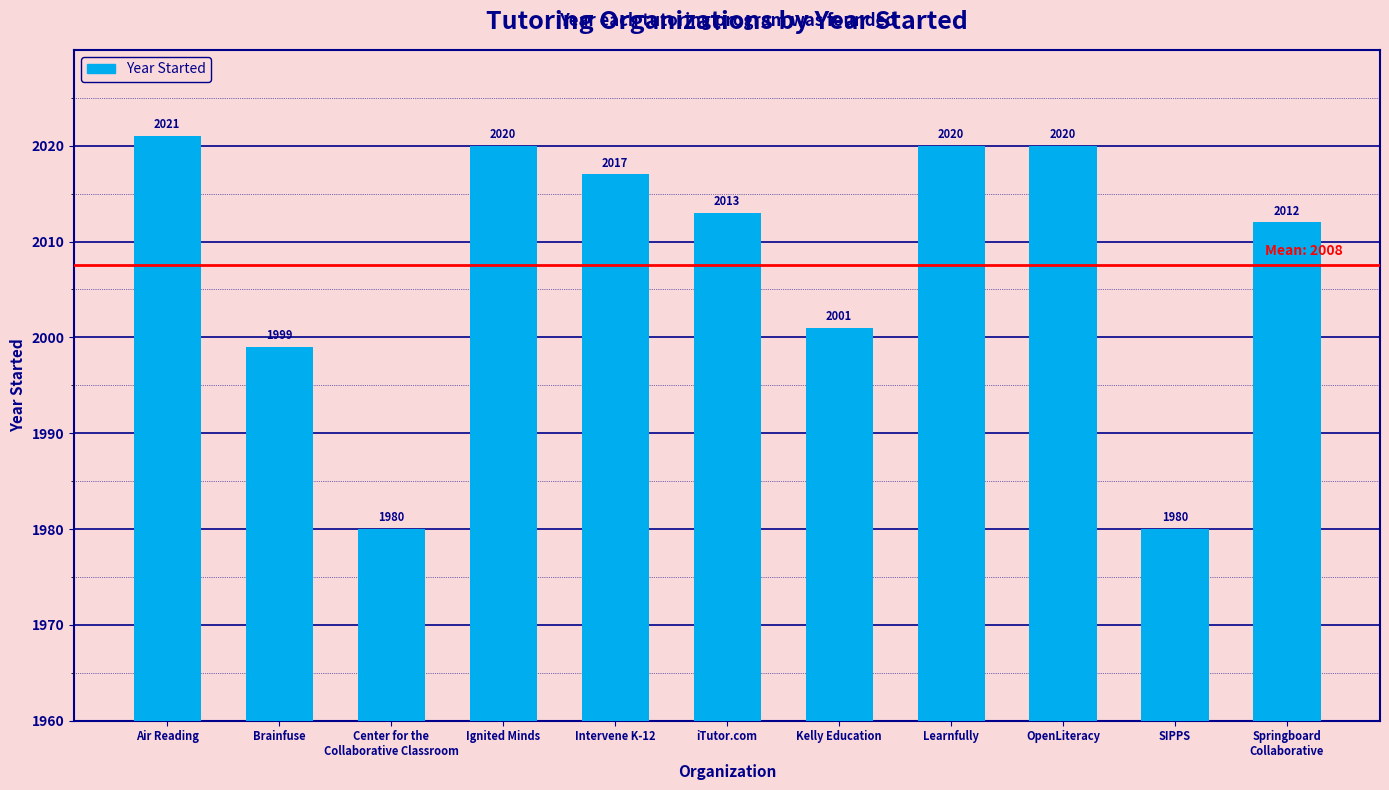

True or false: the data shows 767 at SIPPS.

False